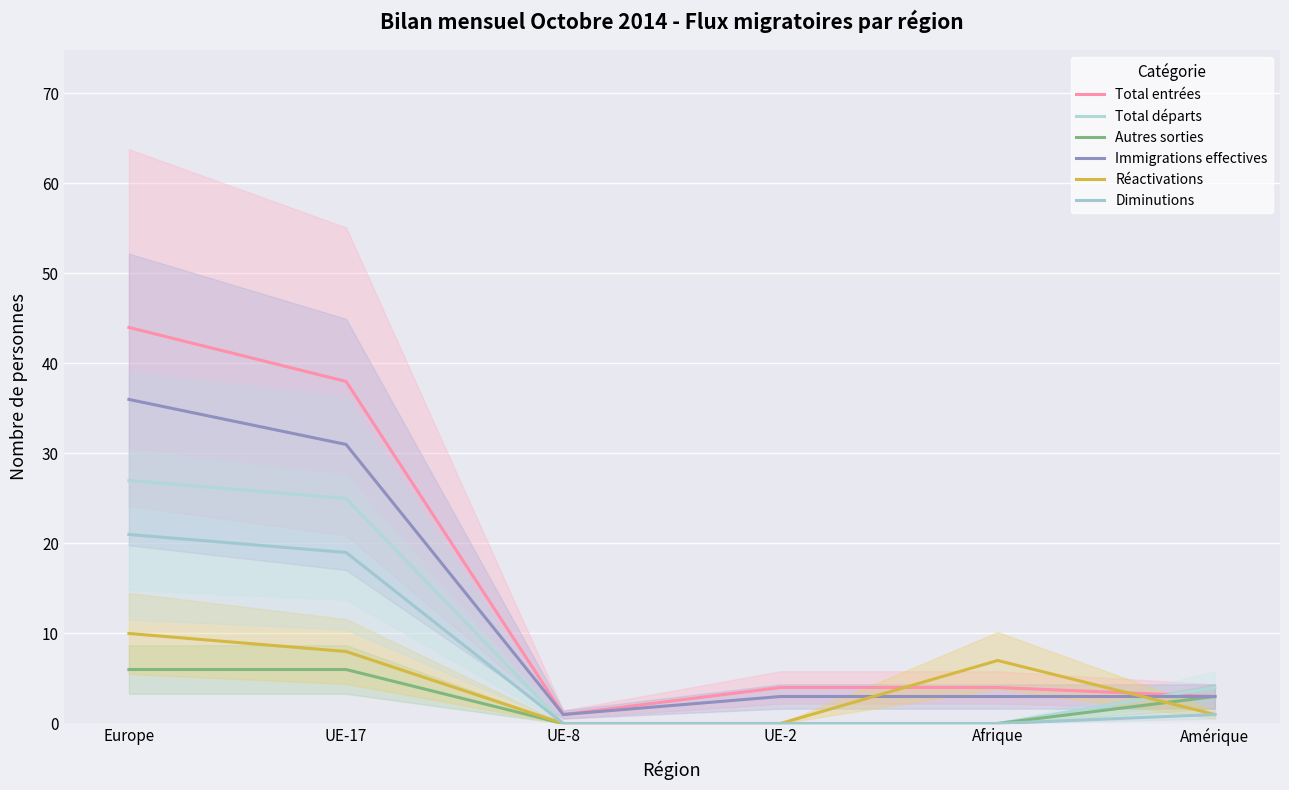

True or false: Total départs has more than 2 interior local peaks.

False